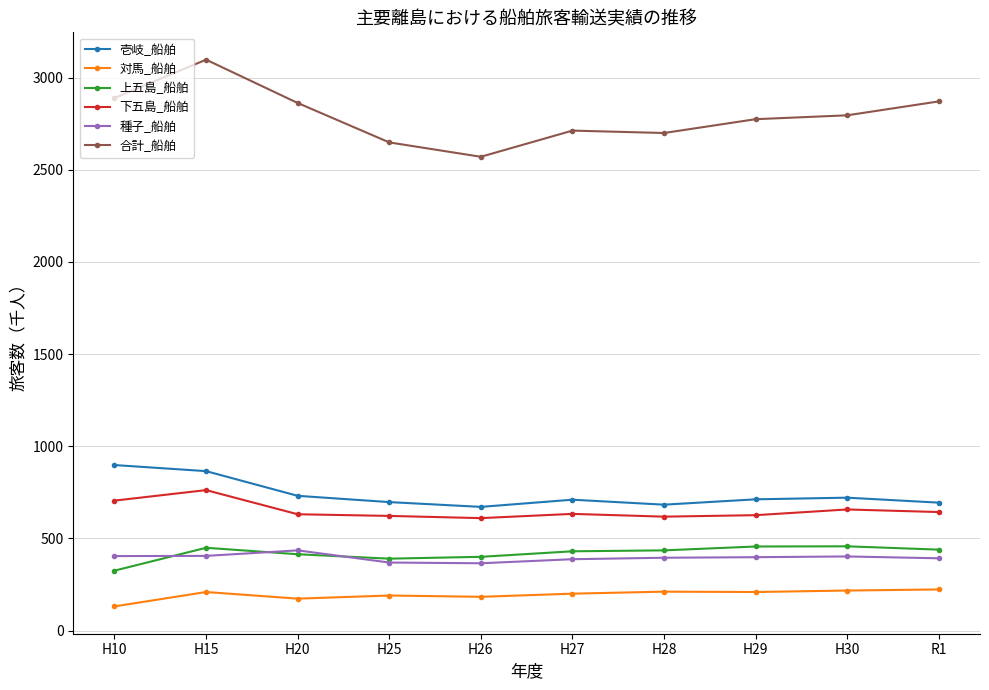

Where is the first local maximum for 種子_船舶?

H20